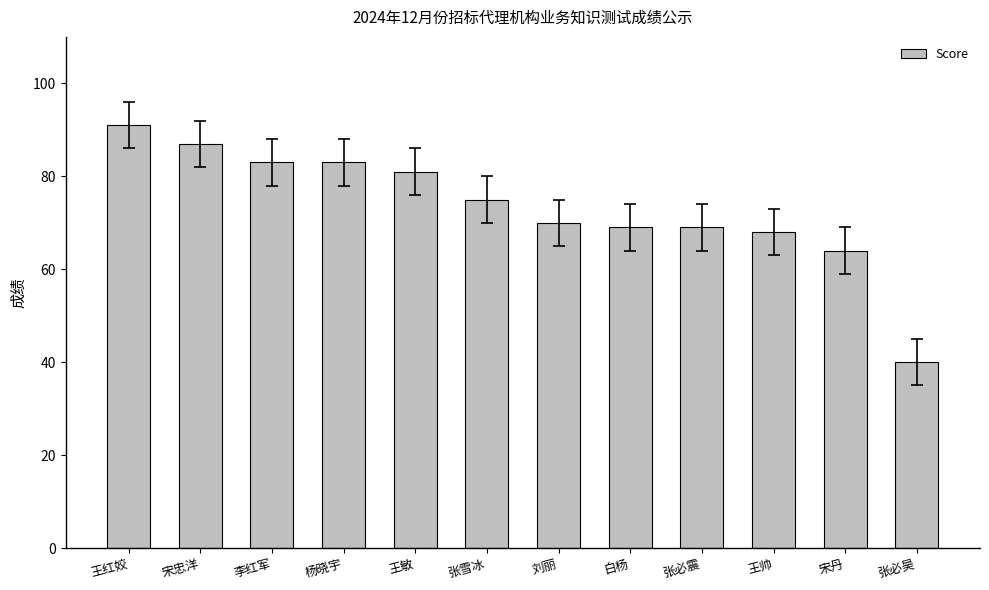

What is the difference between the maximum and minimum values?

51